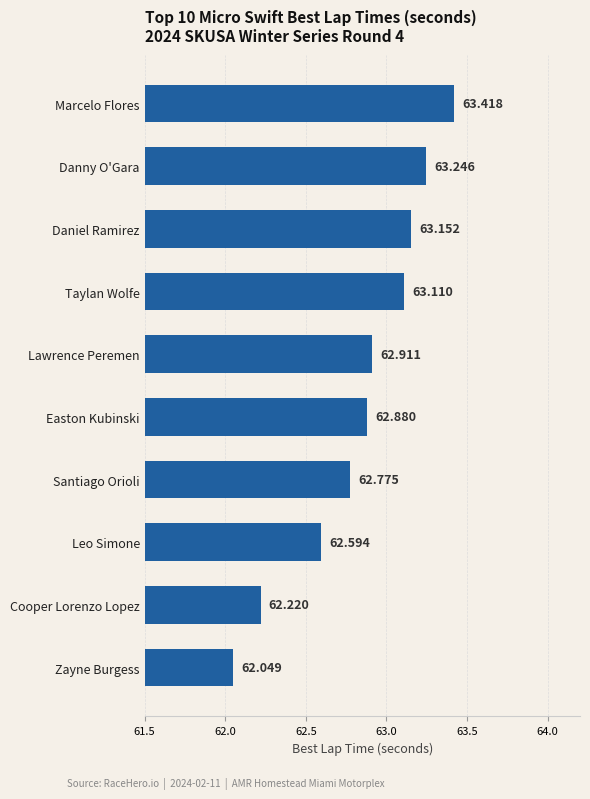

List the labels in order of value, smallest first.

Zayne Burgess, Cooper Lorenzo Lopez, Leo Simone, Santiago Orioli, Easton Kubinski, Lawrence Peremen, Taylan Wolfe, Daniel Ramirez, Danny O'Gara, Marcelo Flores